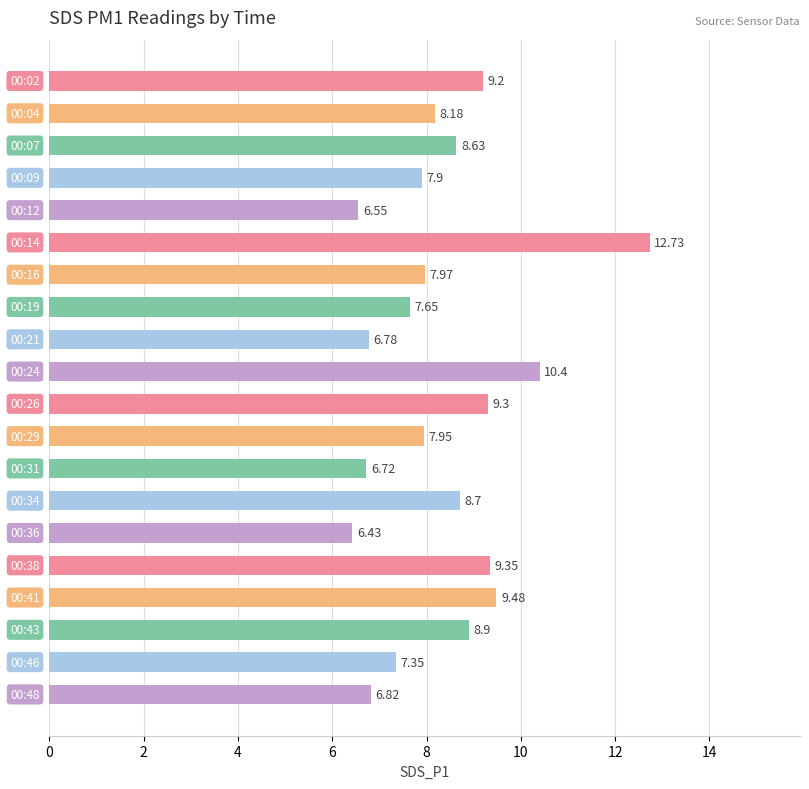

How many values are below 8?

10